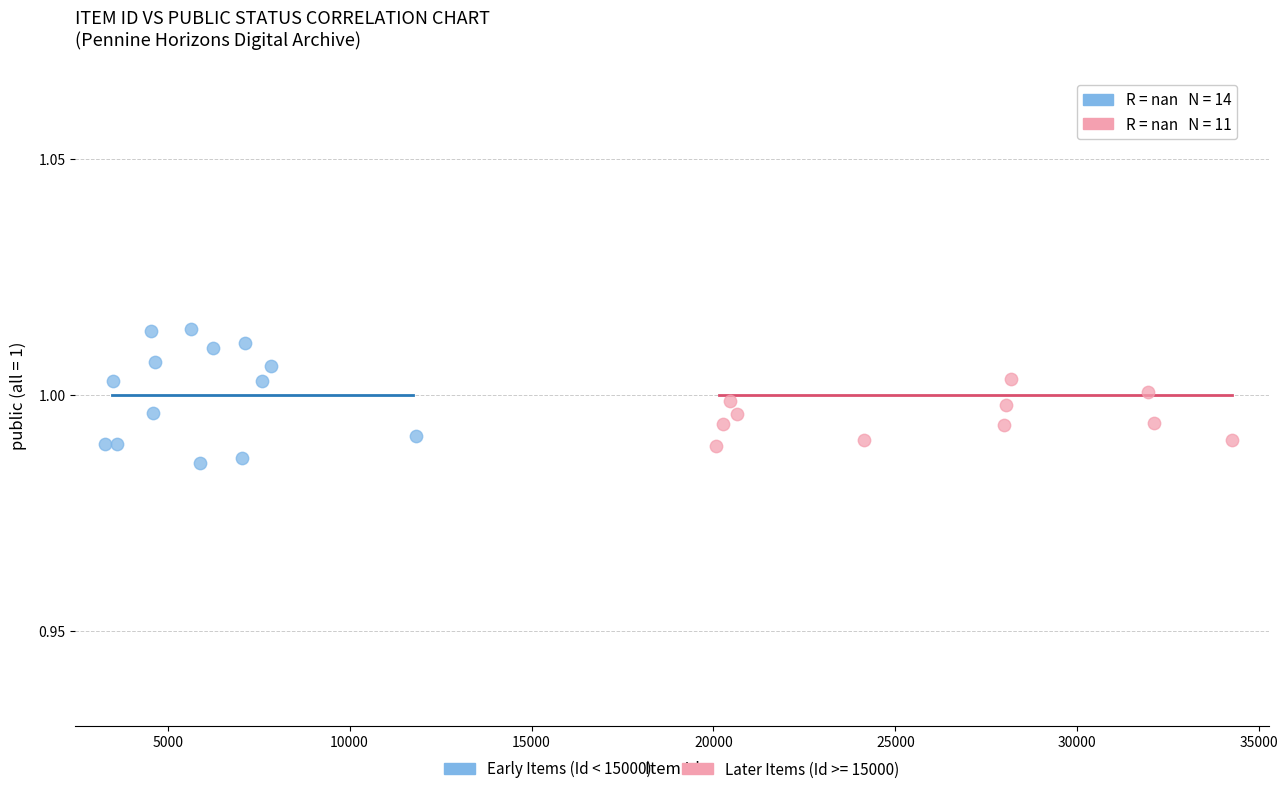

Which series reaches the maximum Y coordinate?

Early Items (Id < 15000)